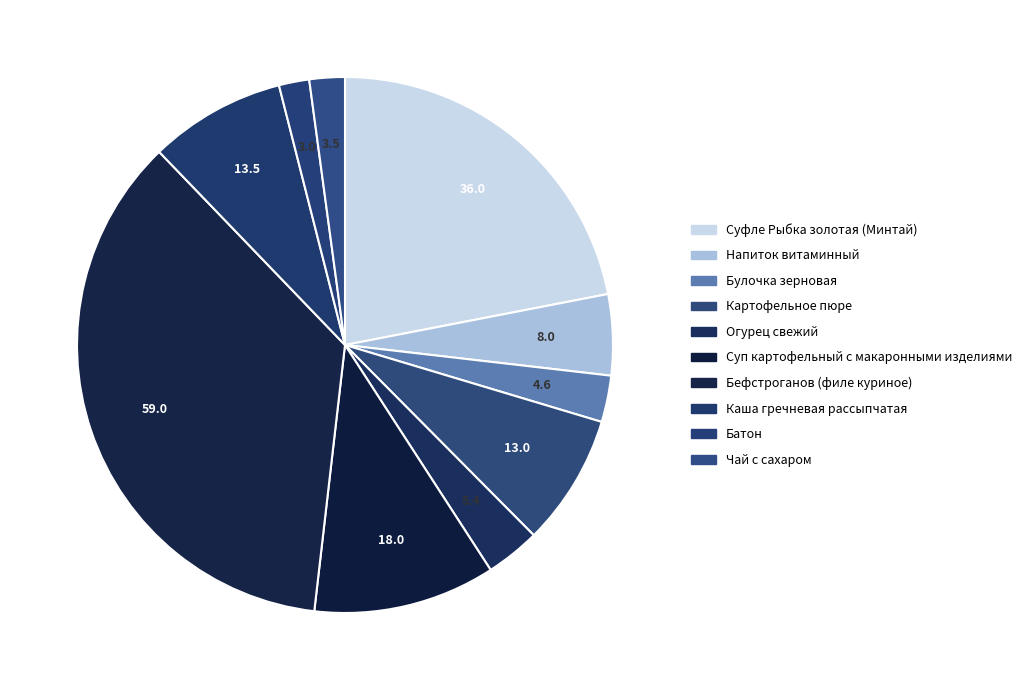

To the nearest percent, what is the difference between the largest and smallest slice percentages?

34%